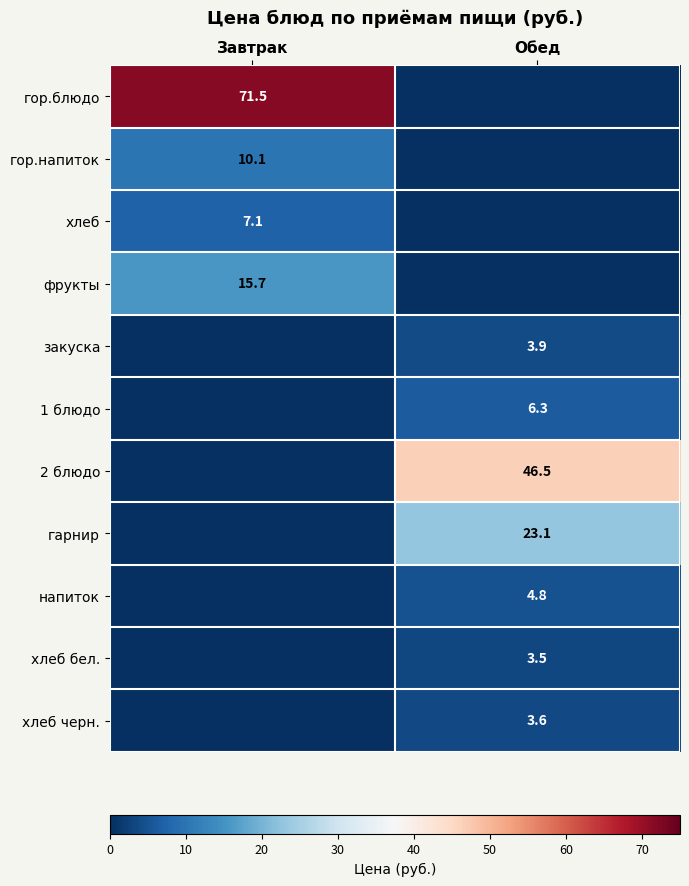

True or false: хлеб черн. has a value of 3.6 at Обед.

True